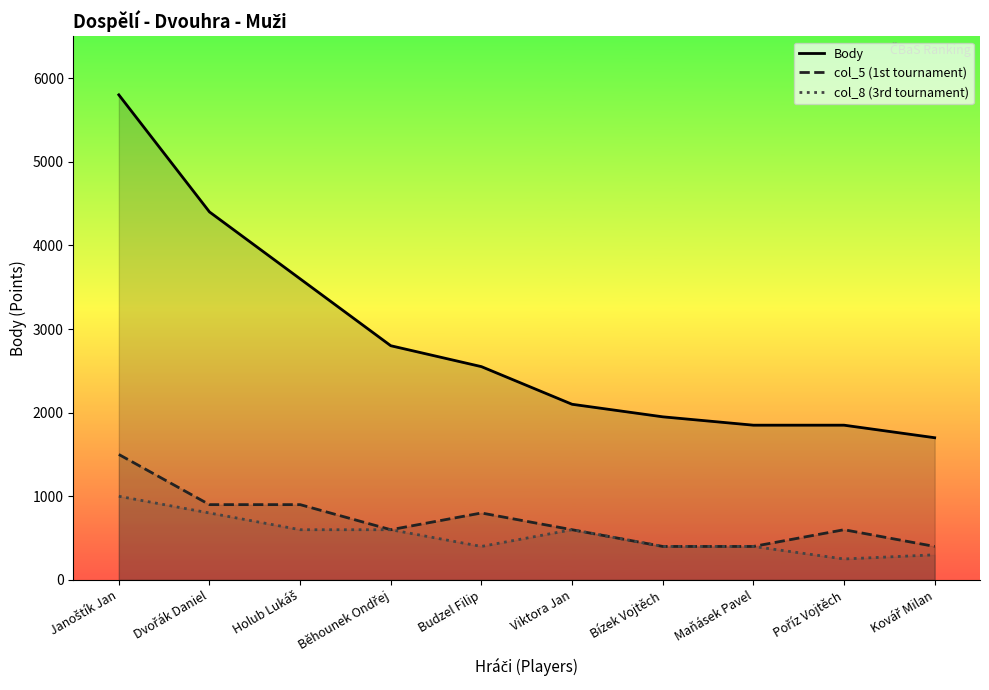

How many data points in col_8 (3rd tournament) are above 600?

2